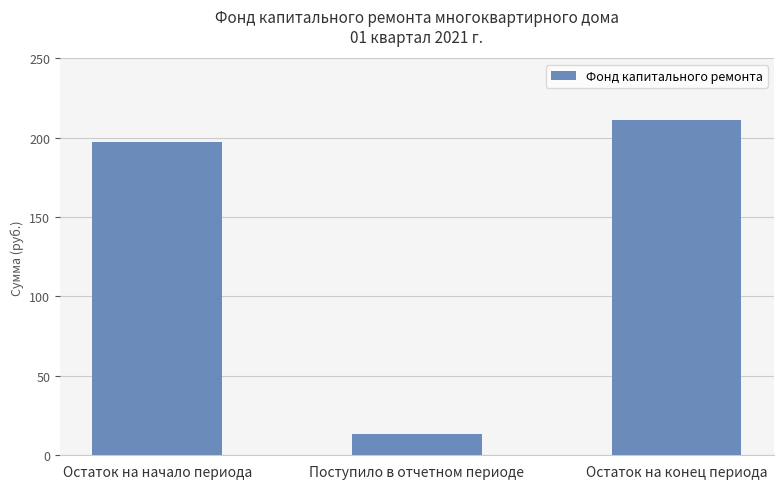

At which label does the data first exceed 197?

Остаток на начало периода